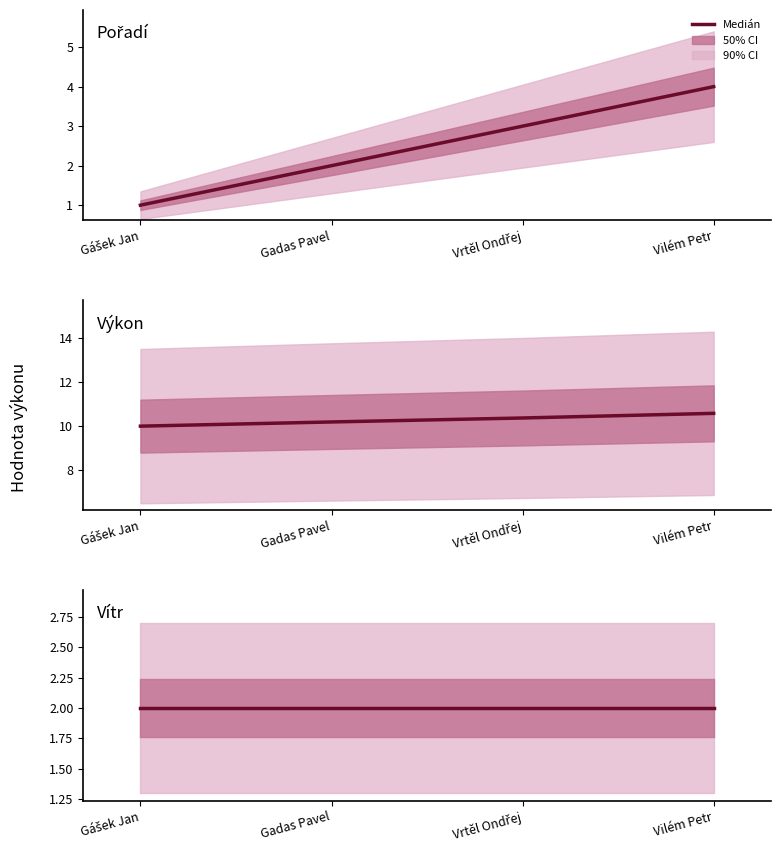

Which category has the highest value in the Pořadí series?

Vilém Petr